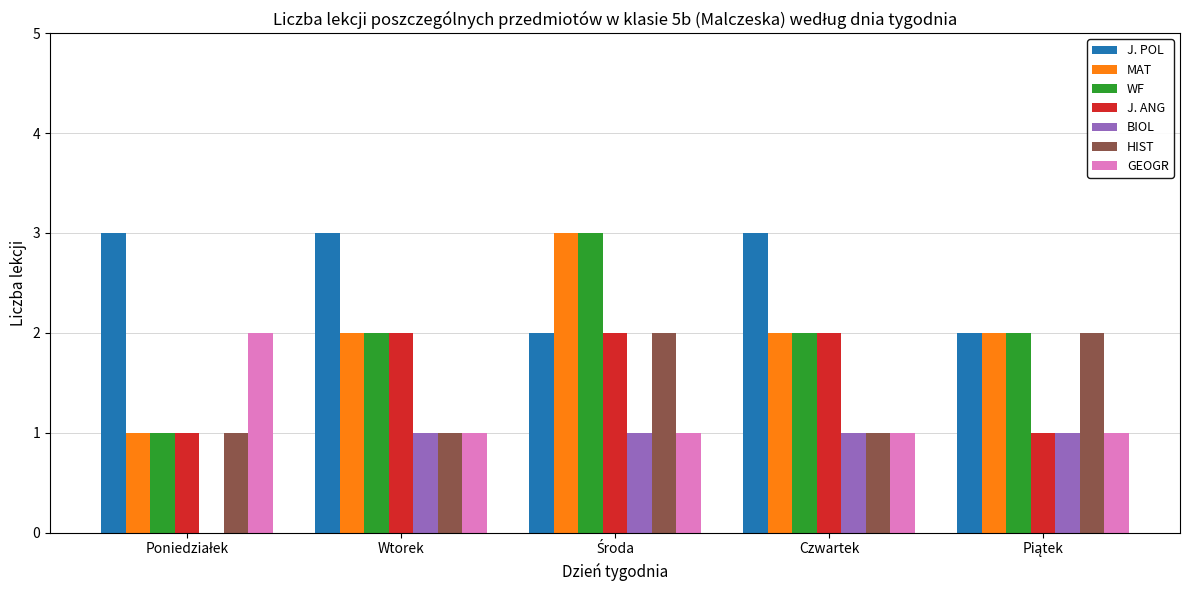

How many groups of bars are there?

5